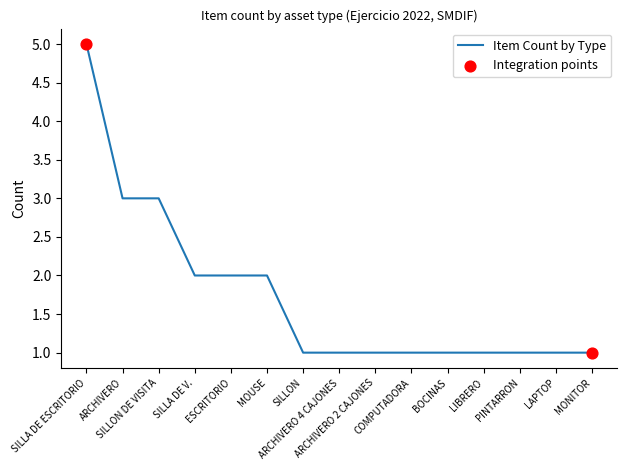

What is the ratio of the value at ESCRITORIO to the value at BOCINAS?

2.0